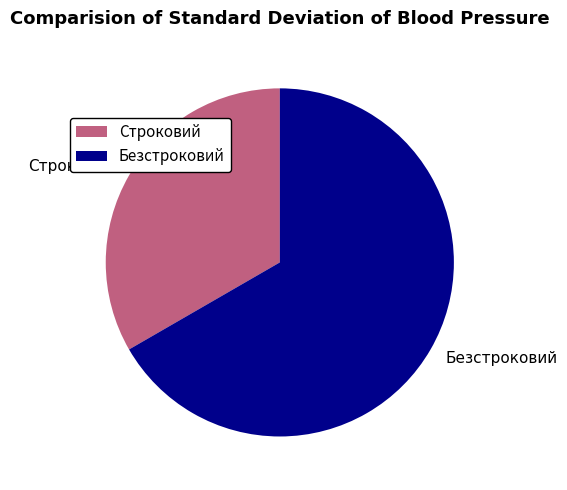

Which slice is the smallest?

Строковий